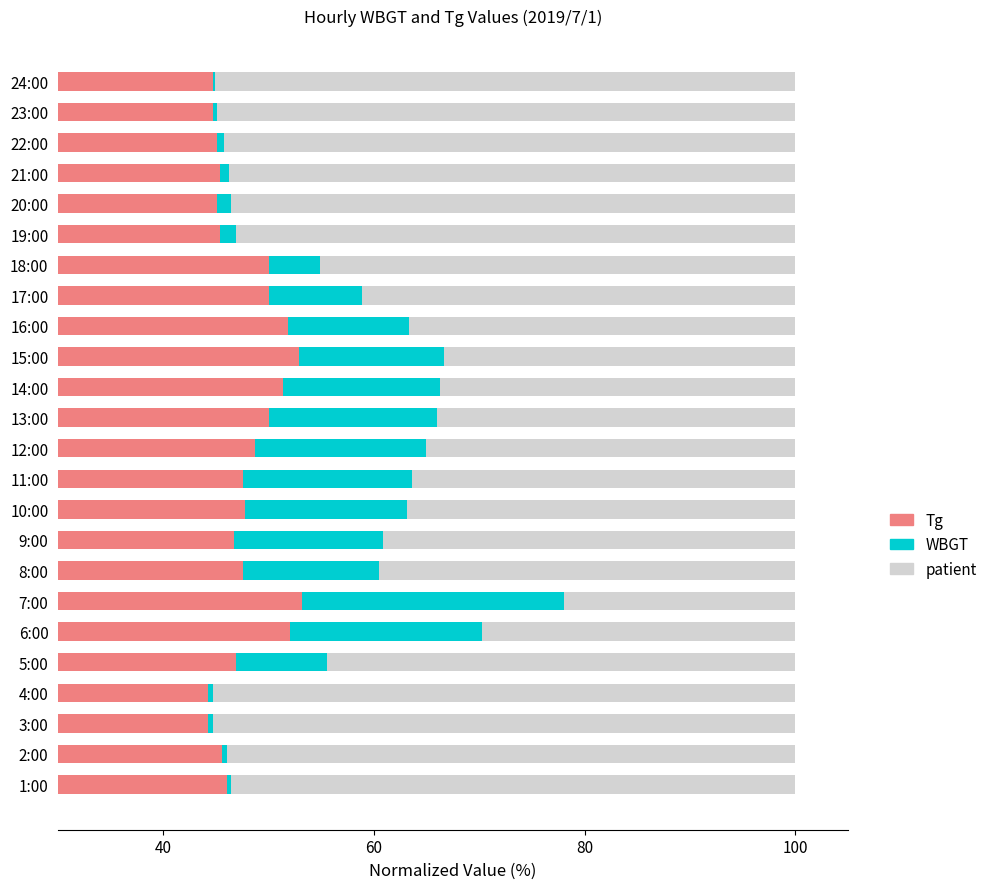

At how many categories does at least one series exceed 38?

24